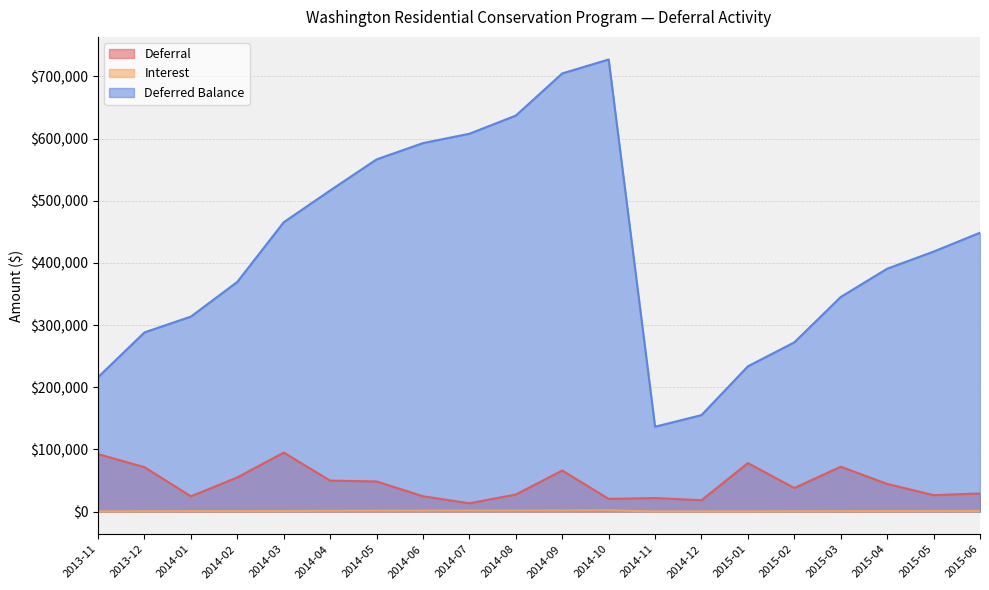

What is the total value across all series at 2015-06?

478958.3